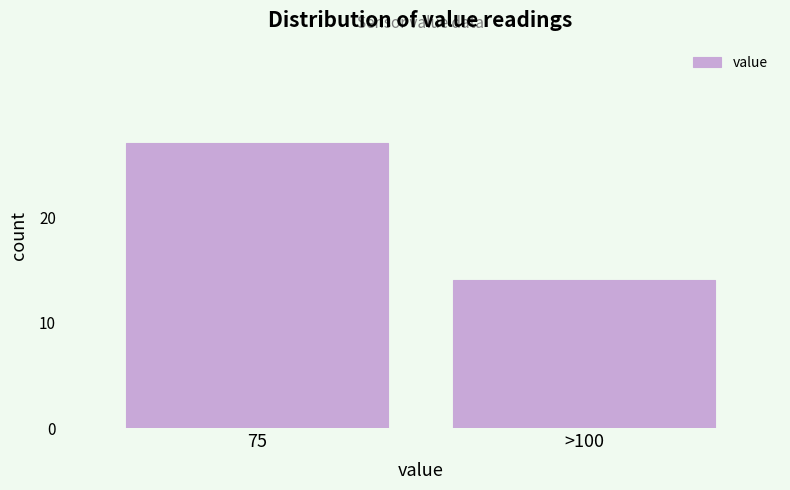

Reading left to right, extract all data points from this chart.

27	14